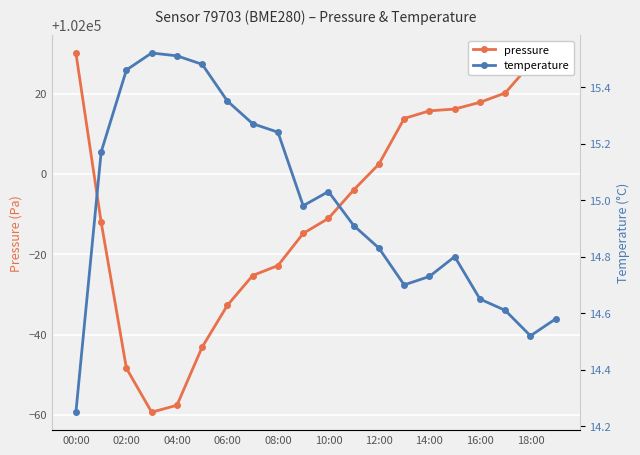

Which series has the widest spread of values?

pressure